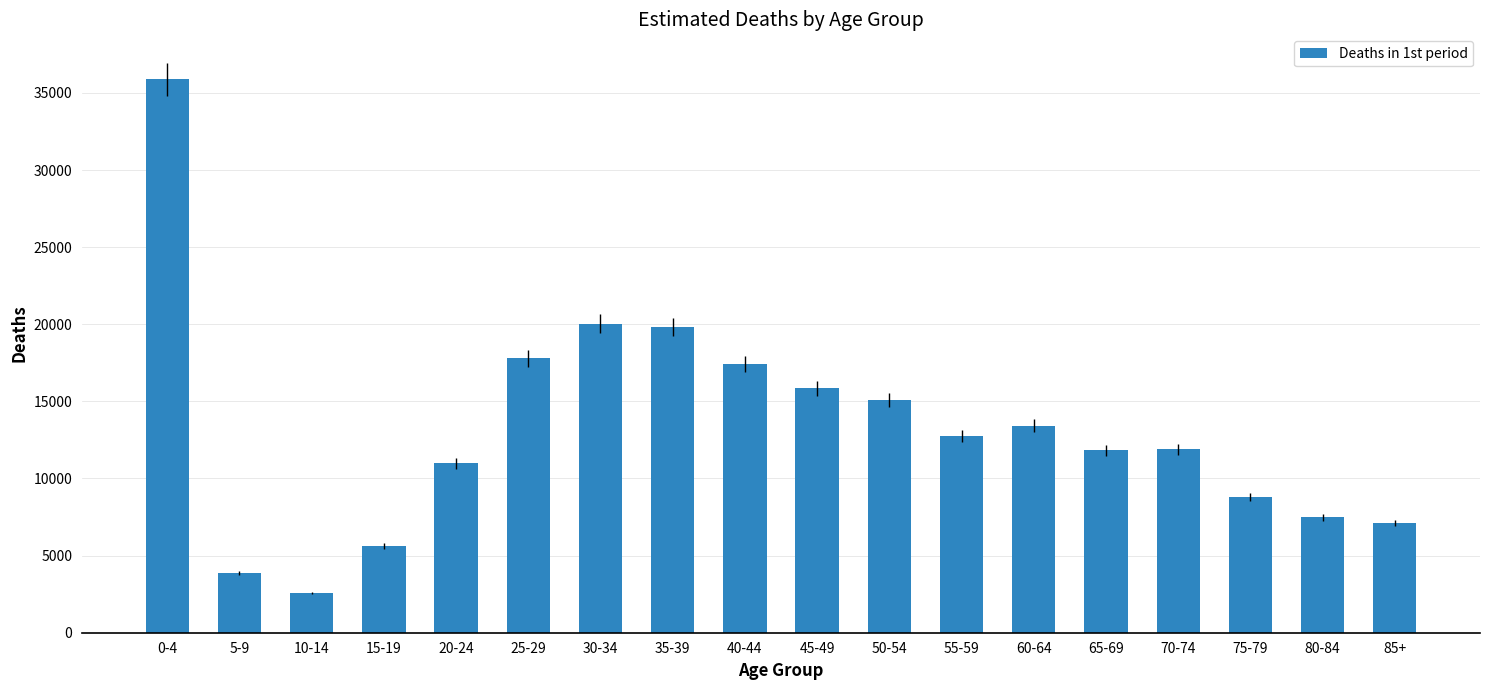

The chart shows a value of 13935.2 at 75-79. True or false?

False